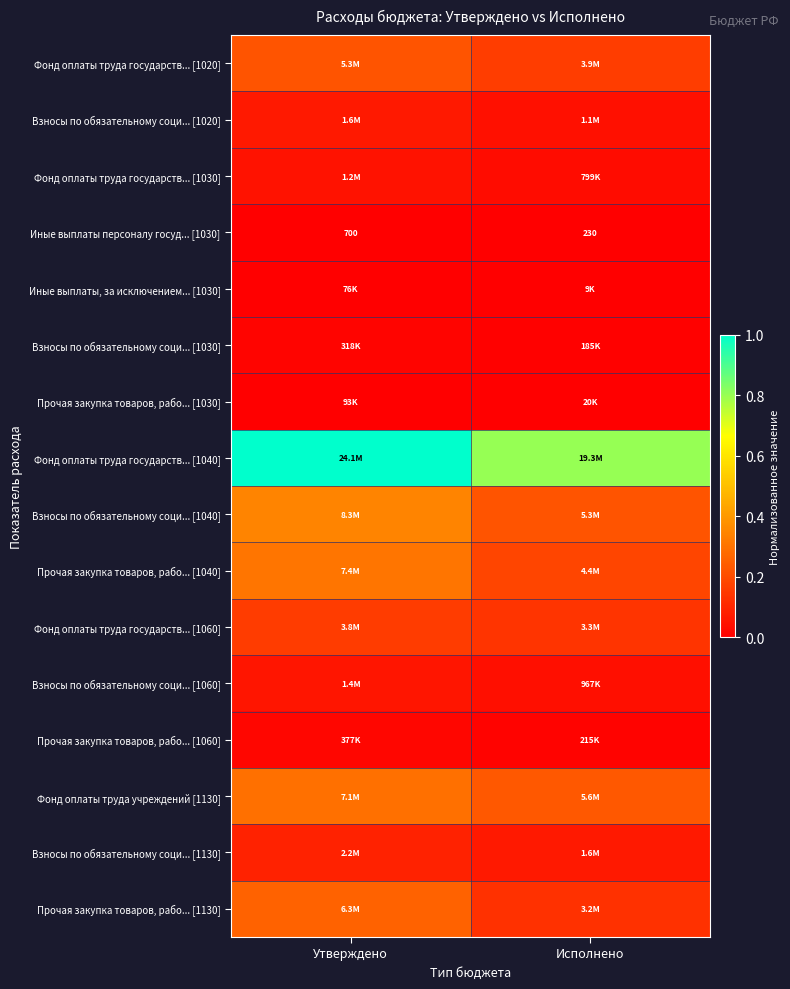

Between Утверждено and Исполнено, which is larger?

Утверждено